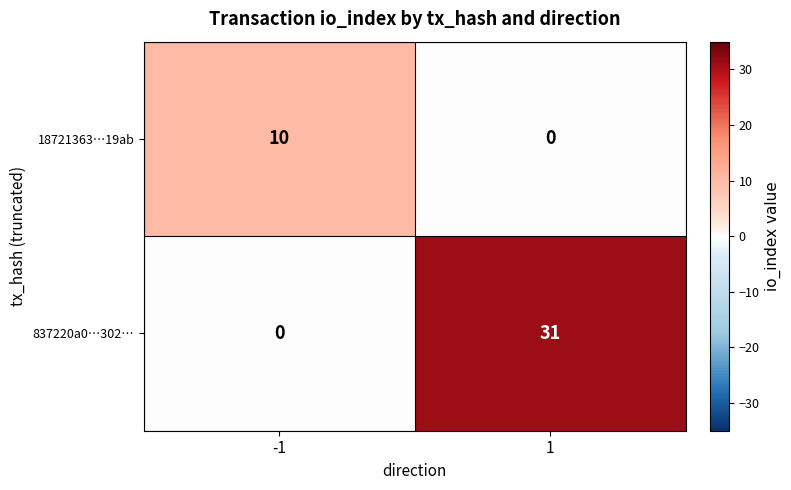

What is the difference between the 18721363…19ab values at -1 and 1?

10